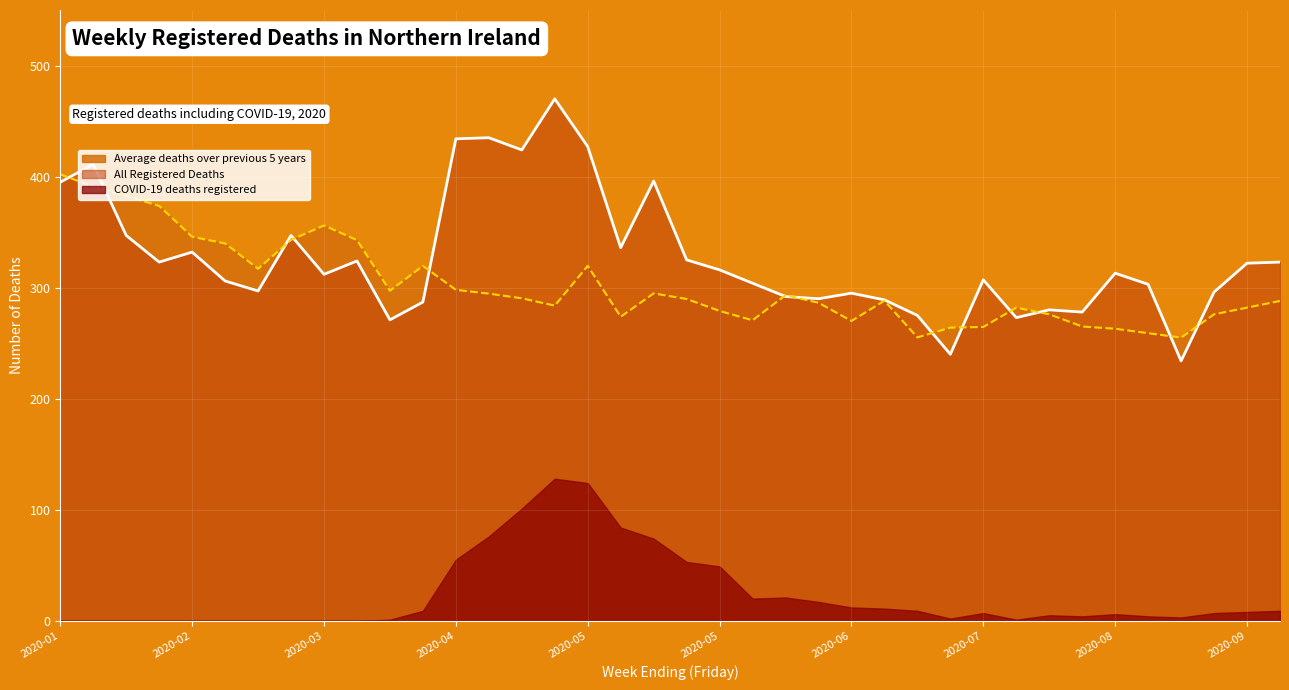

Which label corresponds to the largest value in the chart?

2020-04-24